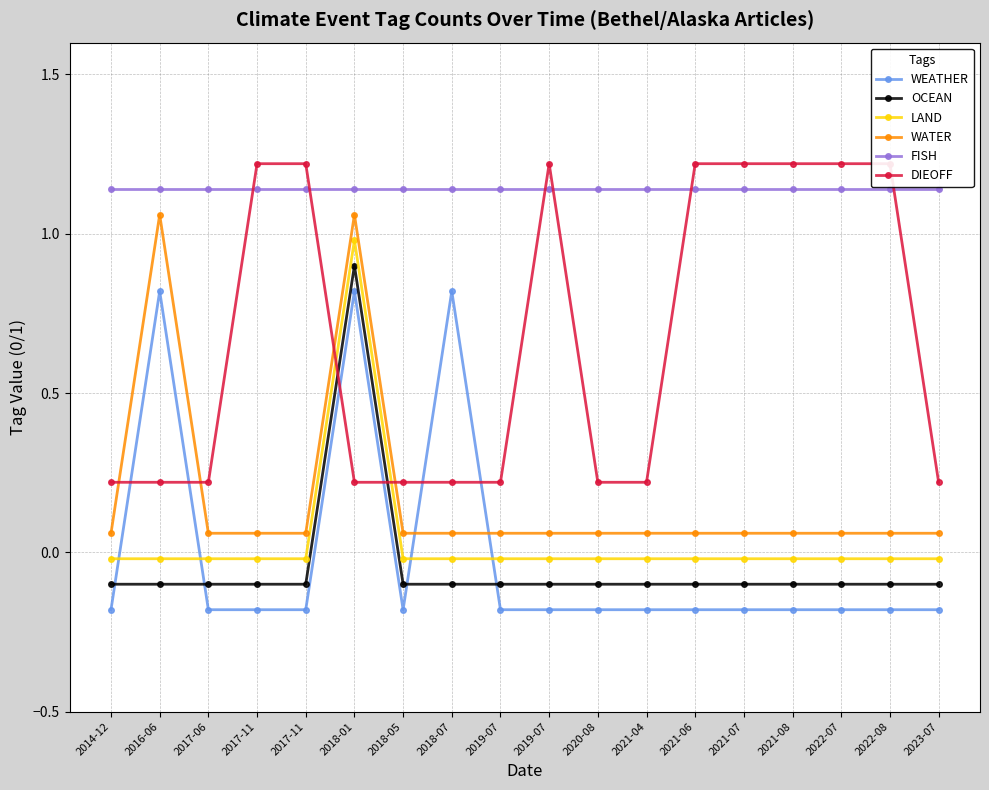

What is the sum of the DIEOFF values at 2018-01 and 2021-07?

1.4